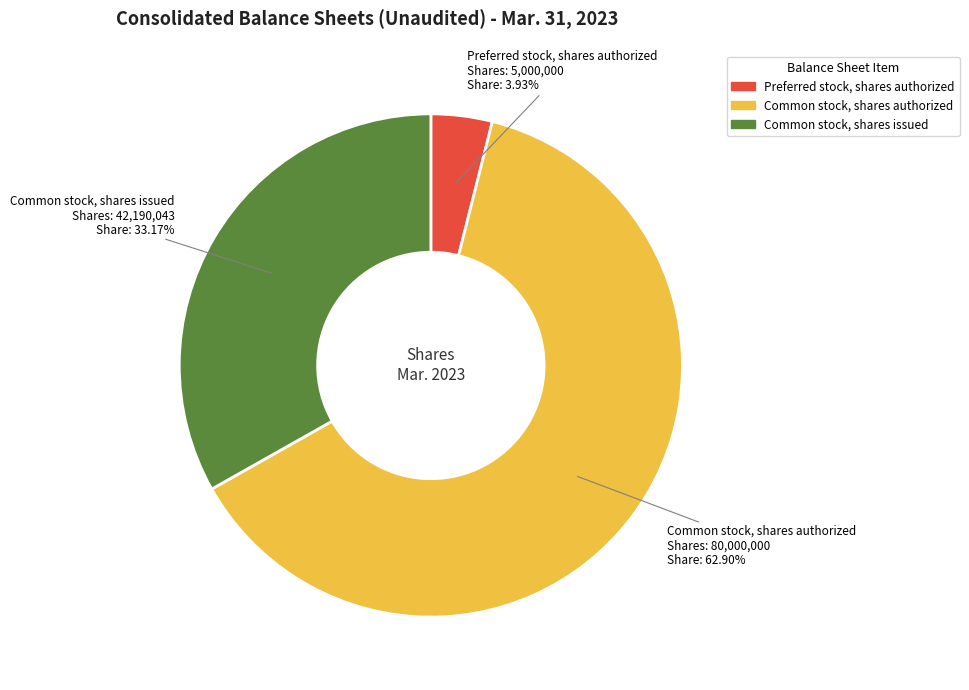

Which slice is the largest?

Common stock, shares authorized